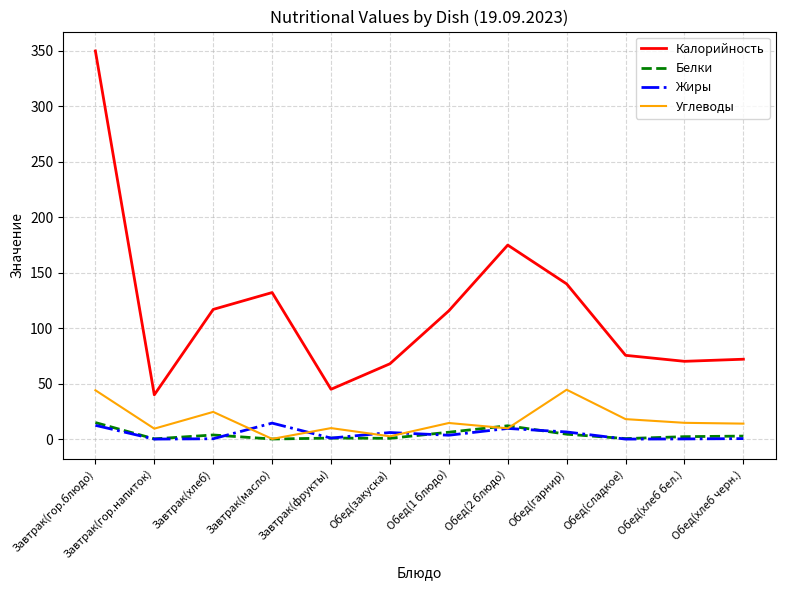

Which series has the widest spread of values?

Калорийность